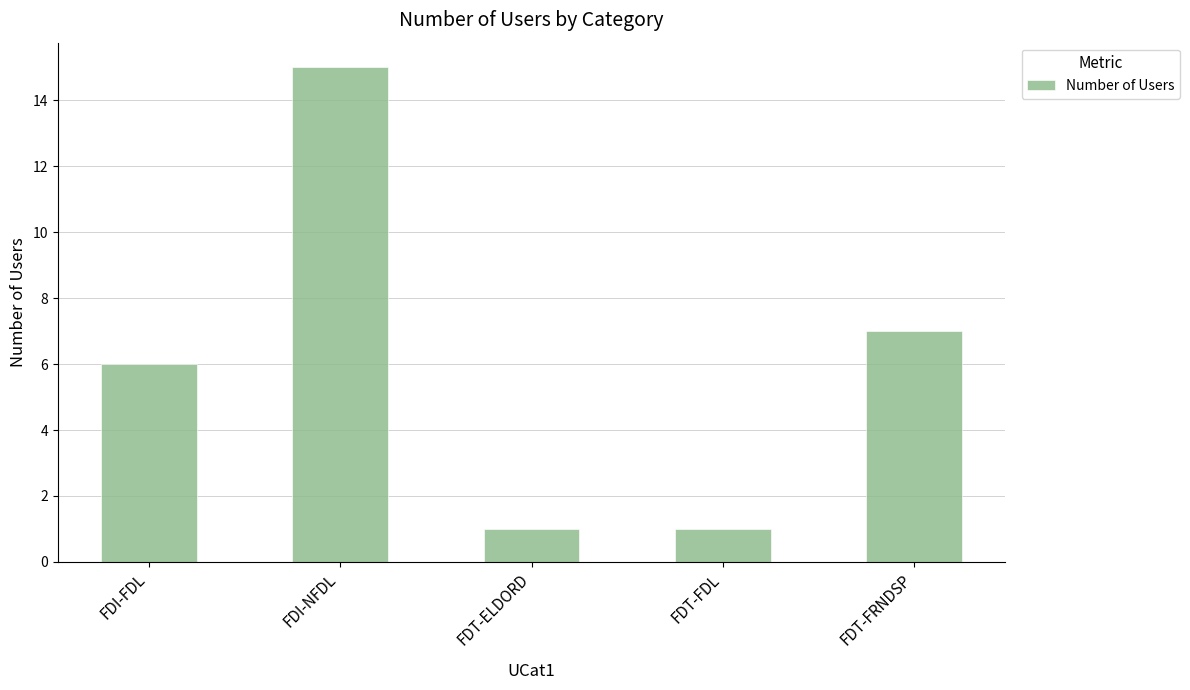

The value at FDI-NFDL is 10. True or false?

False